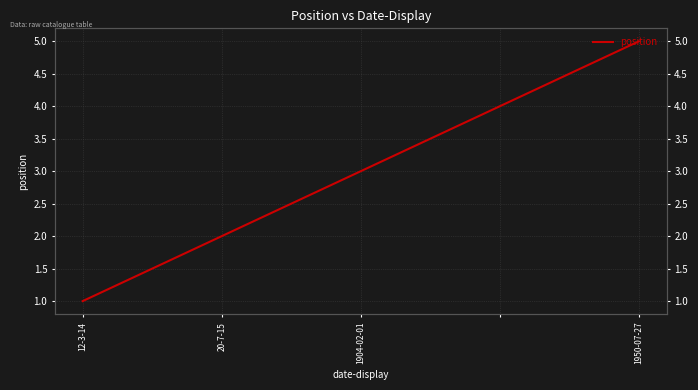

True or false: the data shows 9 at 1950-07-27.

False